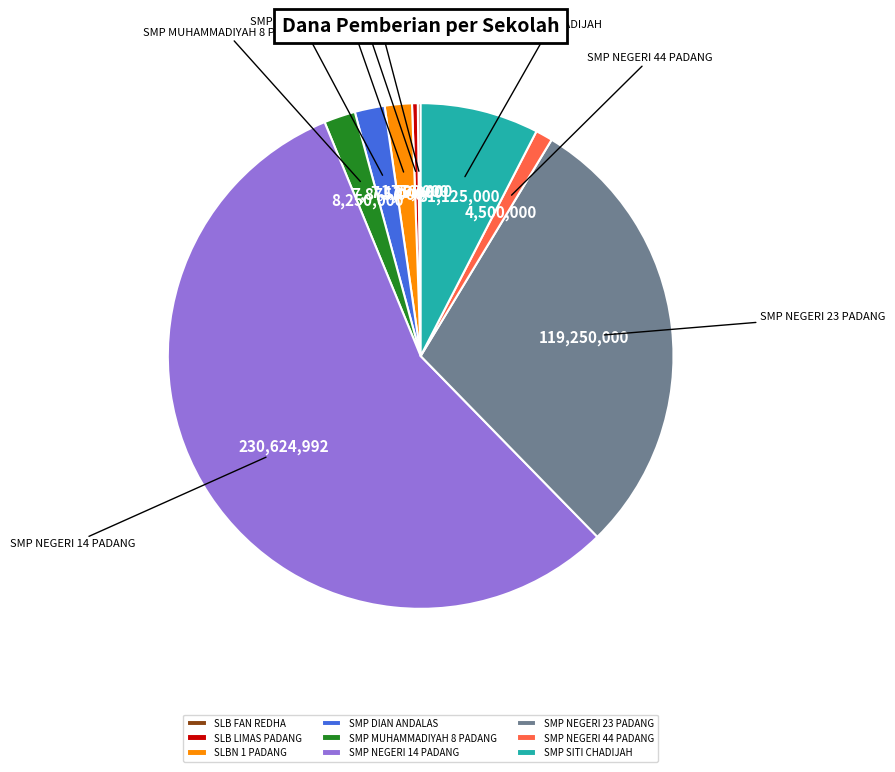

Between SMP DIAN ANDALAS and SMP NEGERI 44 PADANG, which is larger?

SMP DIAN ANDALAS